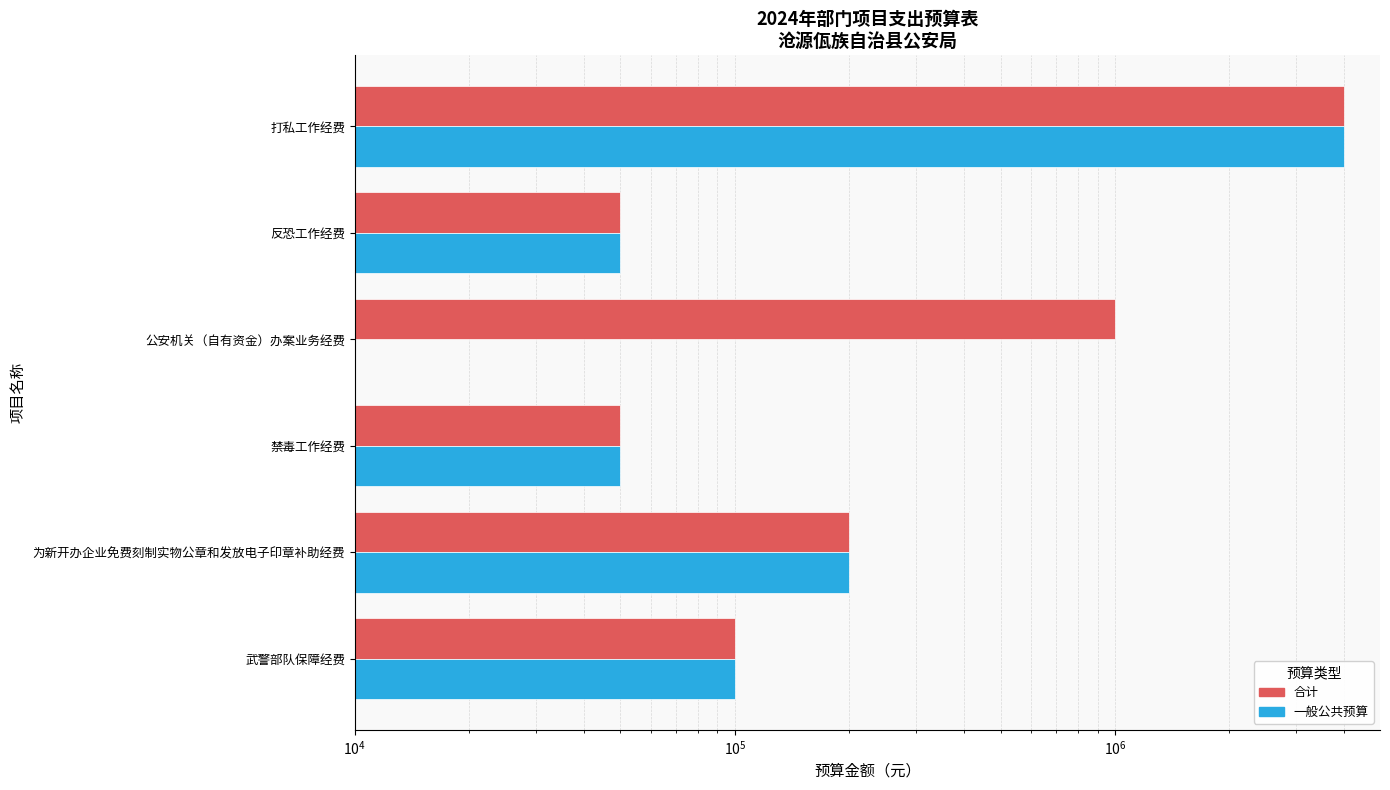

Count the number of categories in the chart.

6